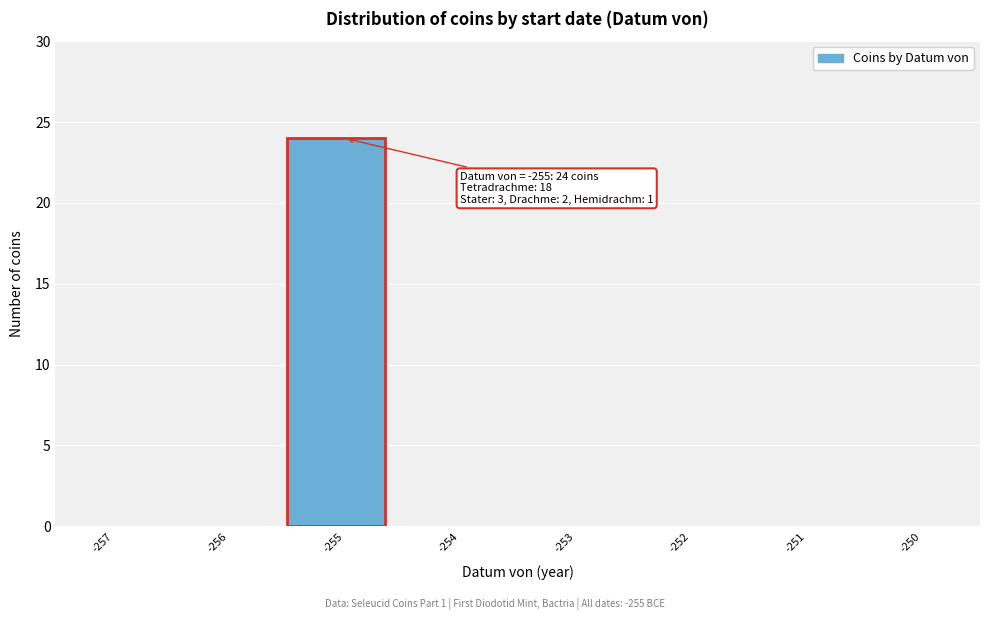

Reading left to right, transcribe all the data shown in this chart.

-257=0	-256=0	-255=24	-254=0	-253=0	-252=0	-251=0	-250=0